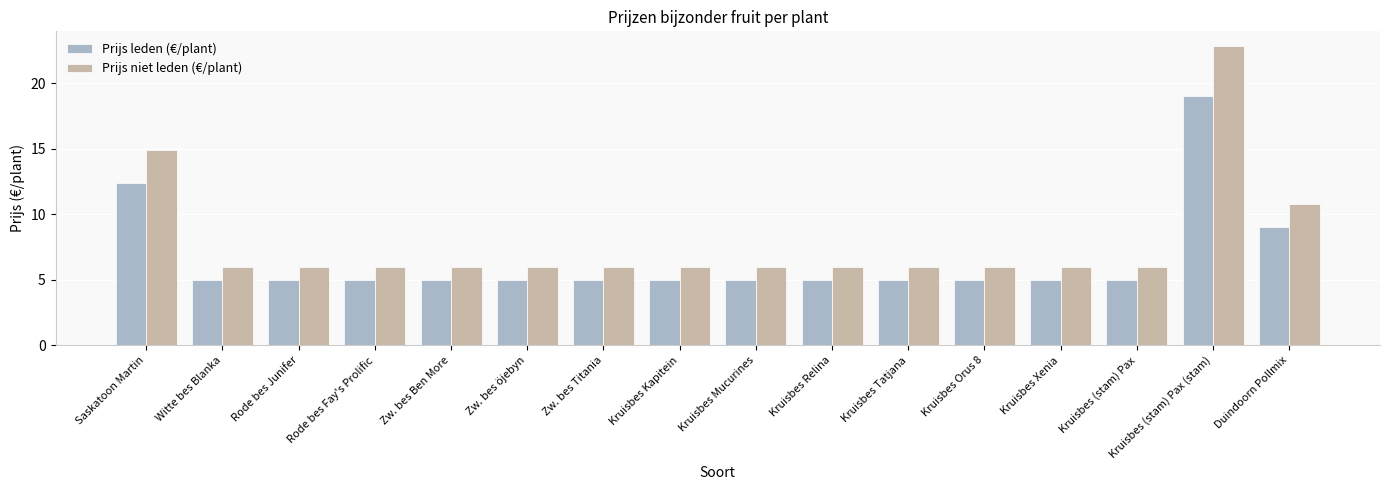

What is the difference between the highest and lowest values at Kruisbes Mucurines?

1.0